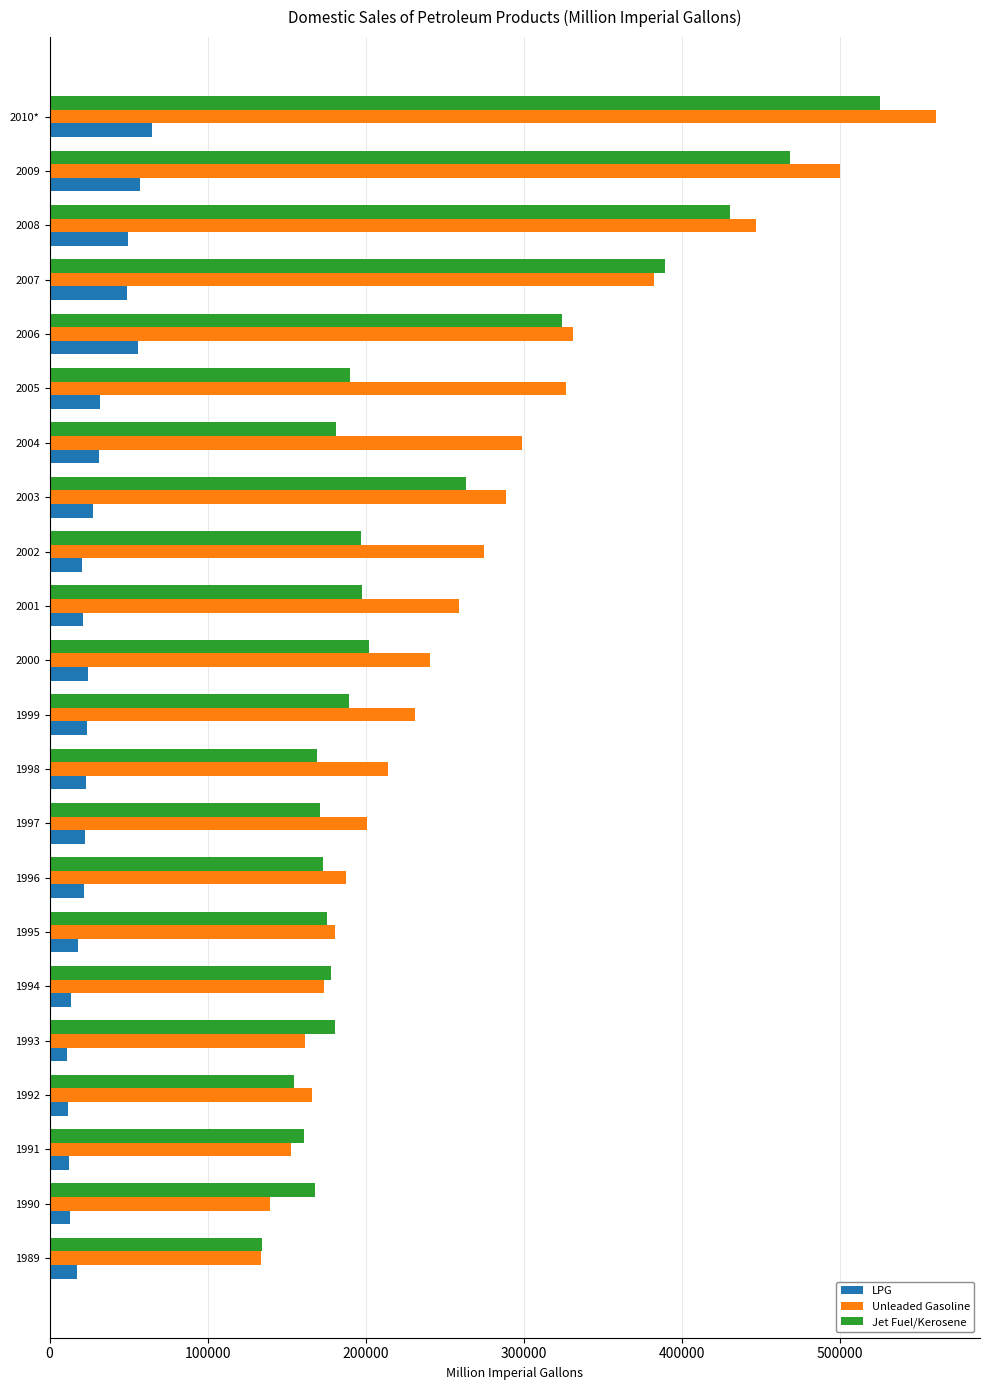

What are all the series names shown in the legend?

LPG, Unleaded Gasoline, Jet Fuel/Kerosene